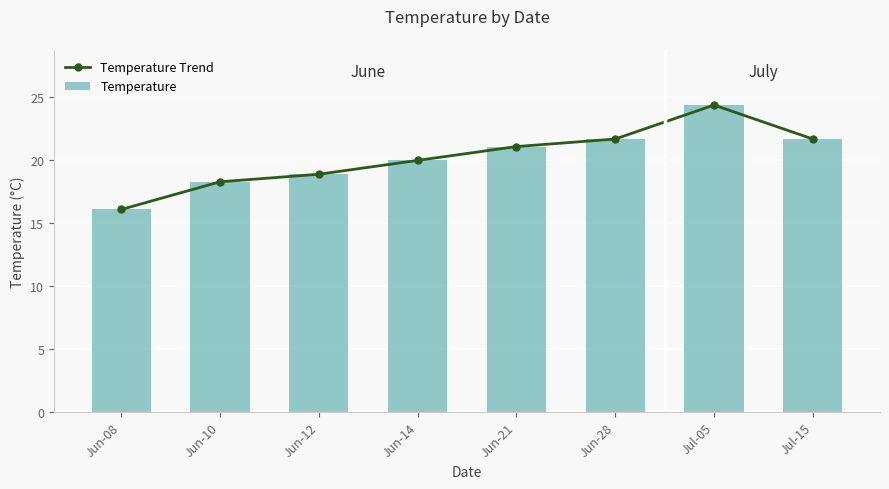

What is the value of the Temperature Trend bar at the 1st from the left?

16.1